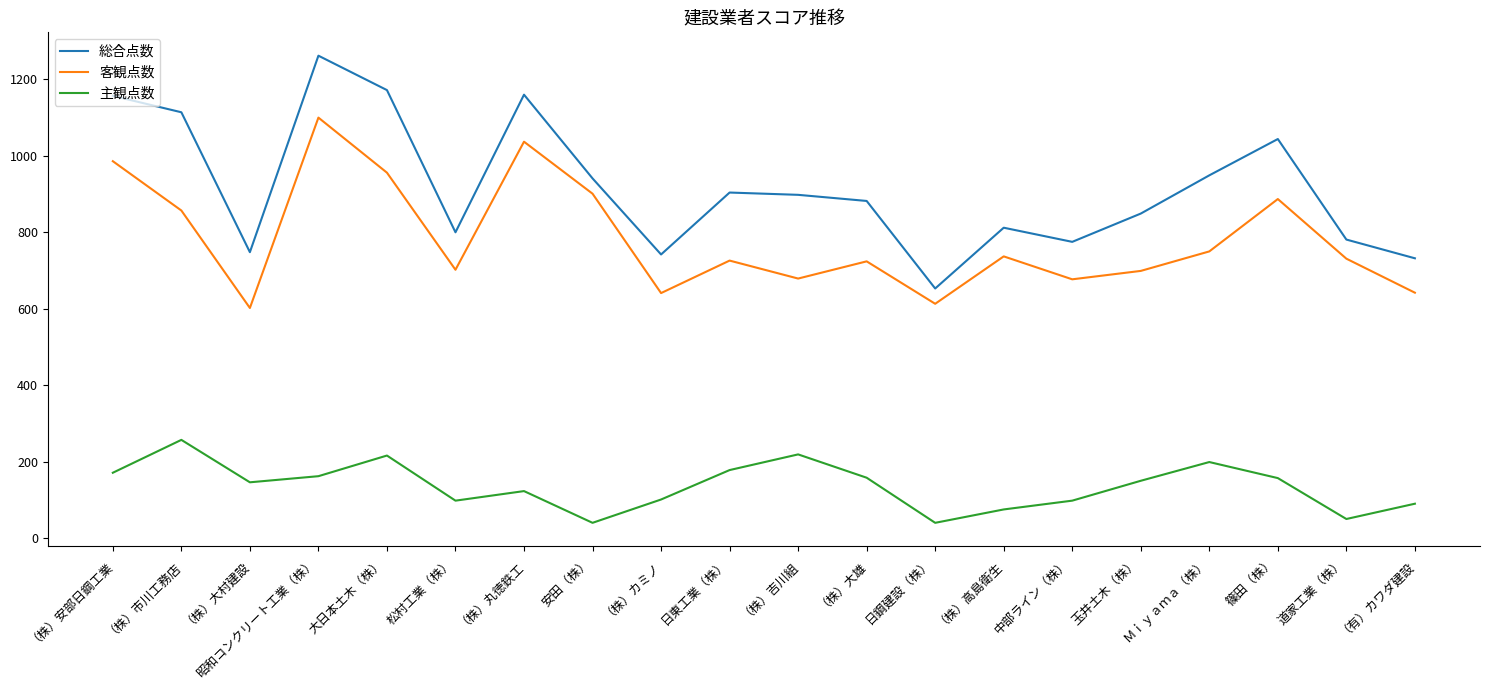

Which series has the largest range (max minus min)?

総合点数